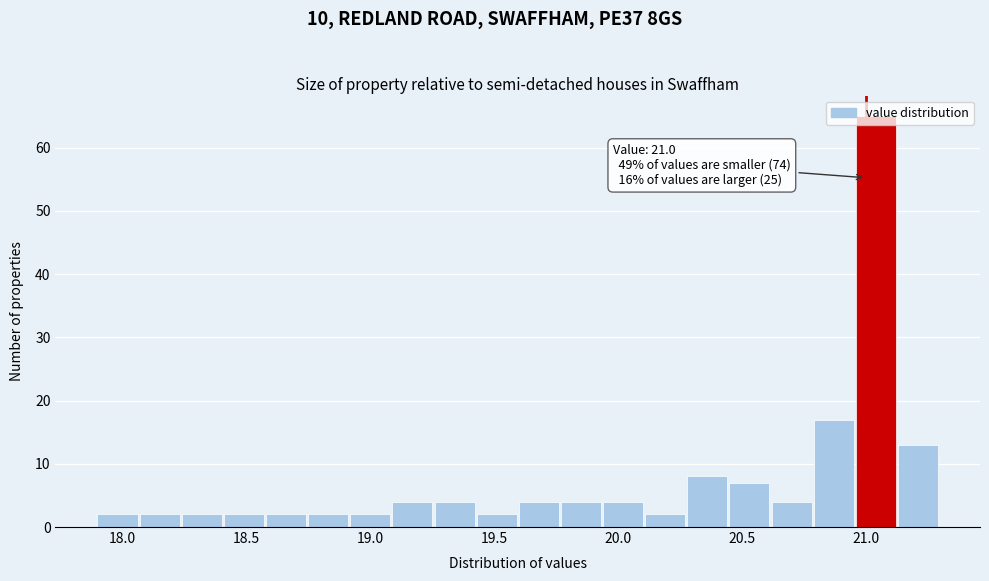

Read against the x-axis, roughly where is the centre of the tallest bar?

21.05